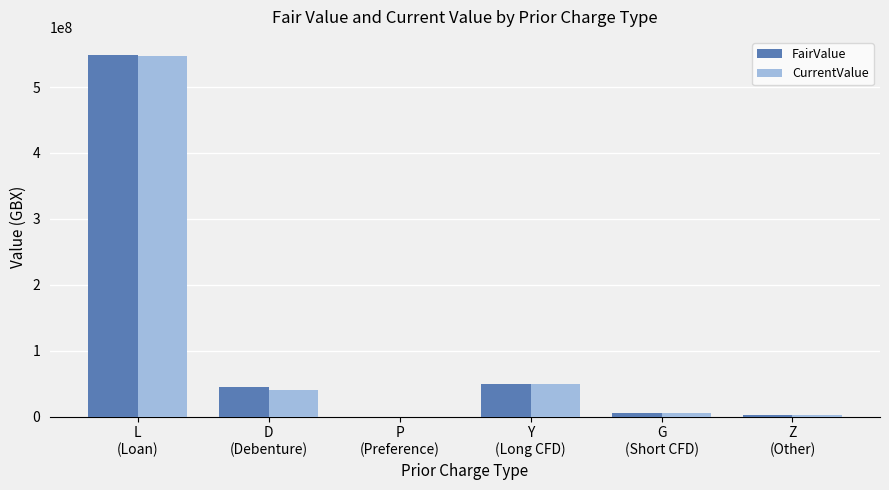

True or false: FairValue has a value of 50136366 at Y
(Long CFD).

True